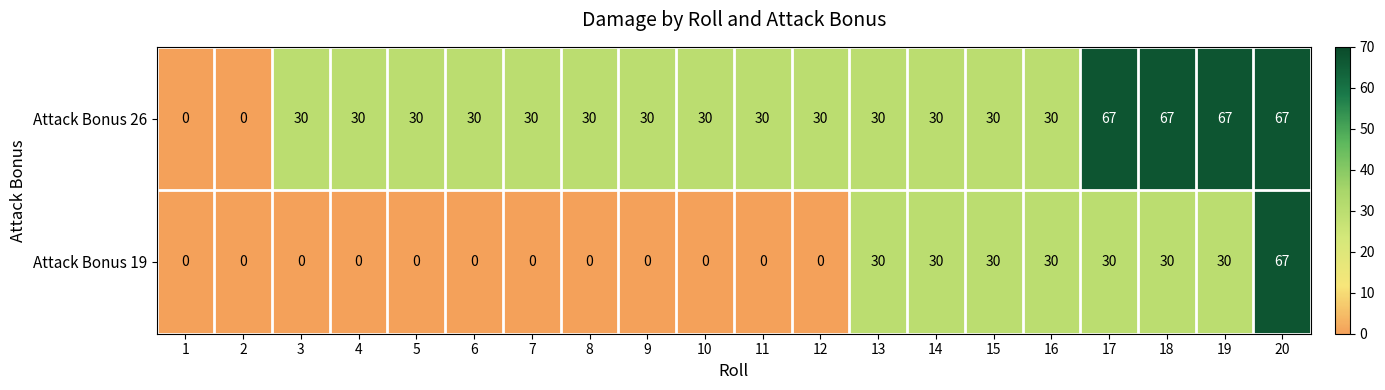

What is the total value across all series at 13?

60